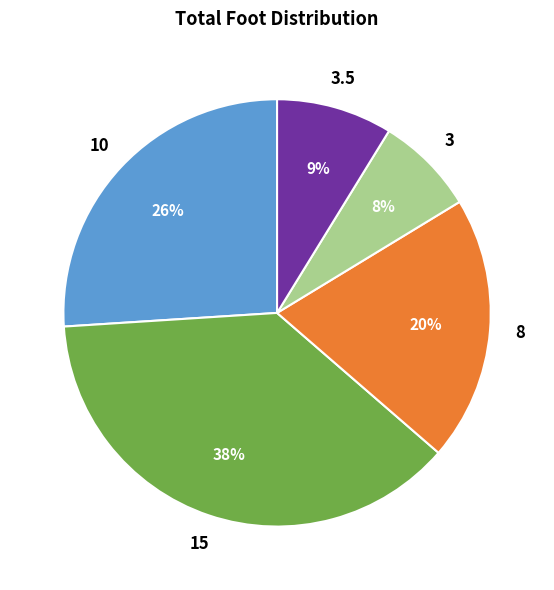

To the nearest percent, what portion does 3.5 represent?

9%